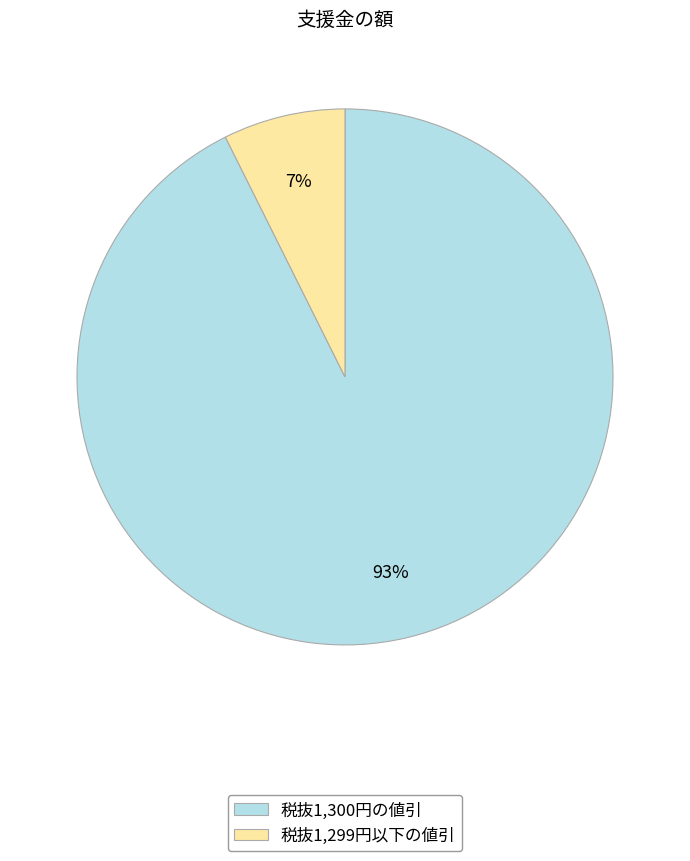

To the nearest percent, what is the average slice percentage?

50%